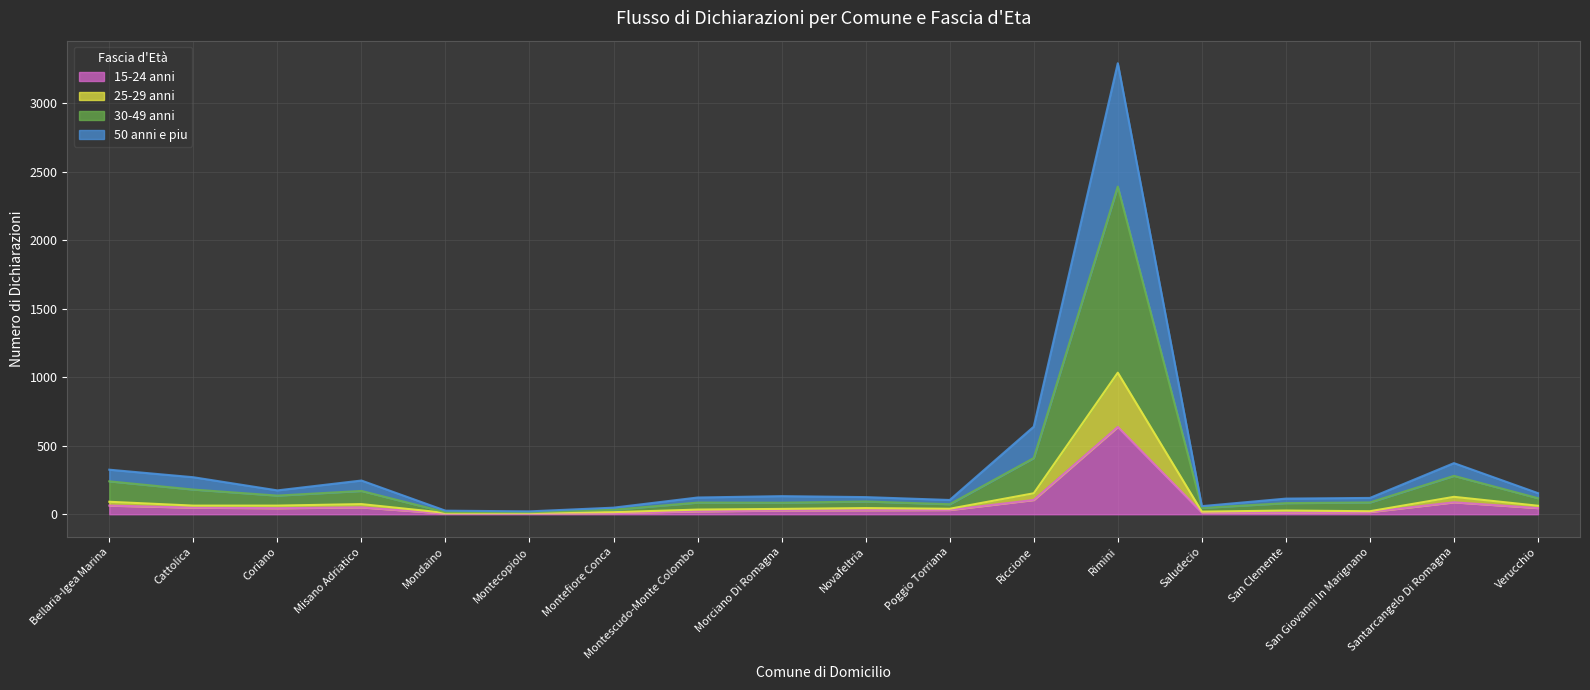

Which category has the highest value in the 15-24 anni series?

Rimini